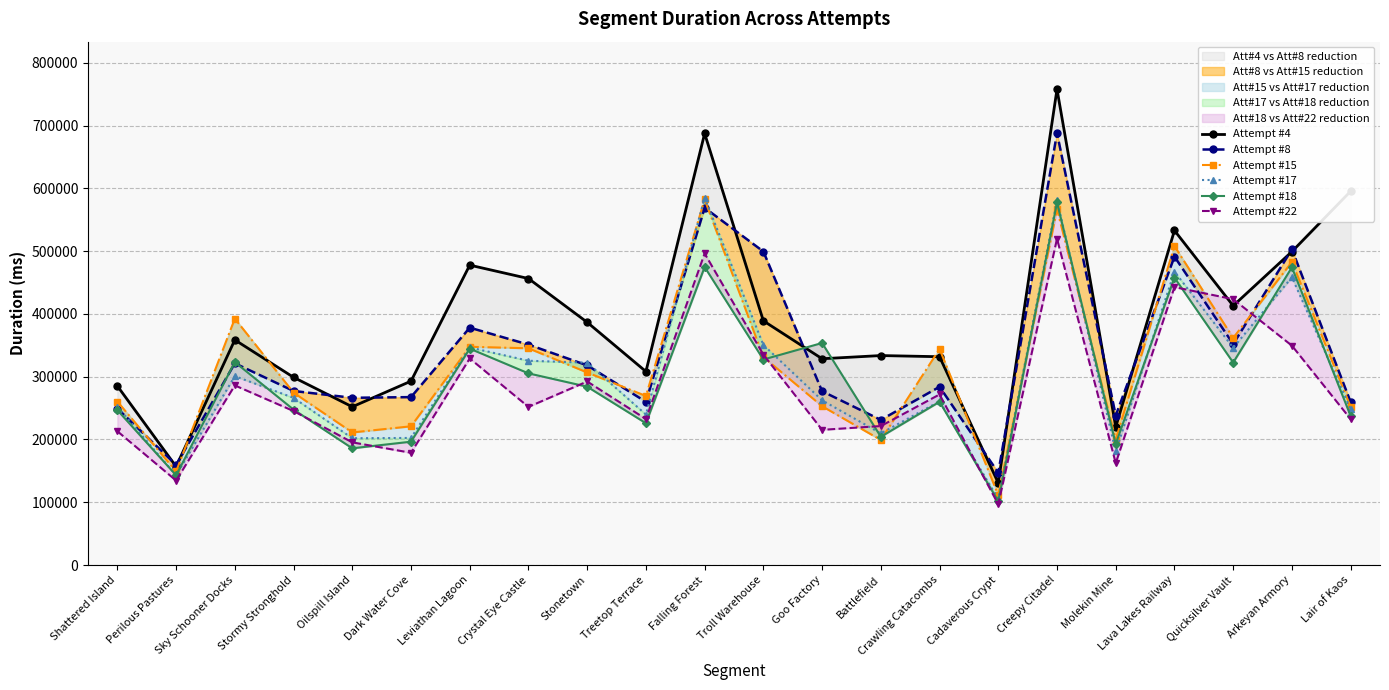

How many data points does each series have?

22